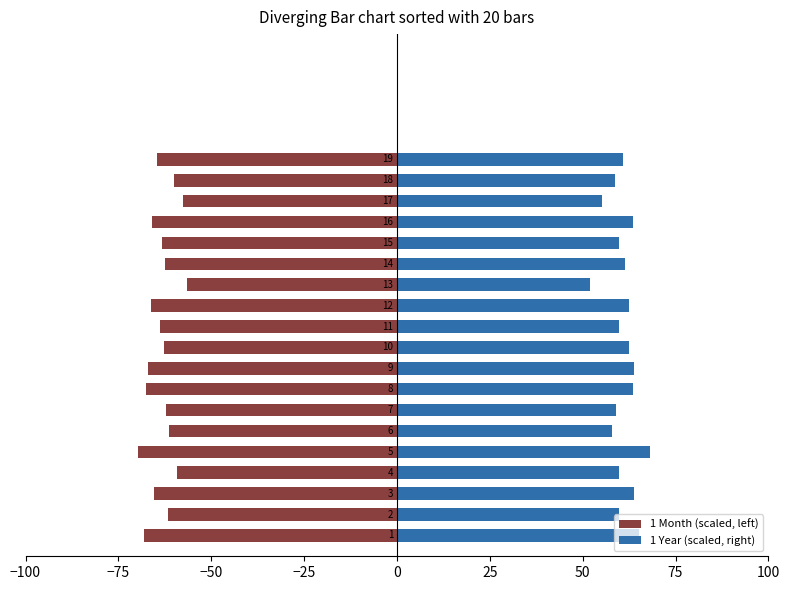

True or false: 1 Month (scaled, left) has a value of -13.2 at −50.

False